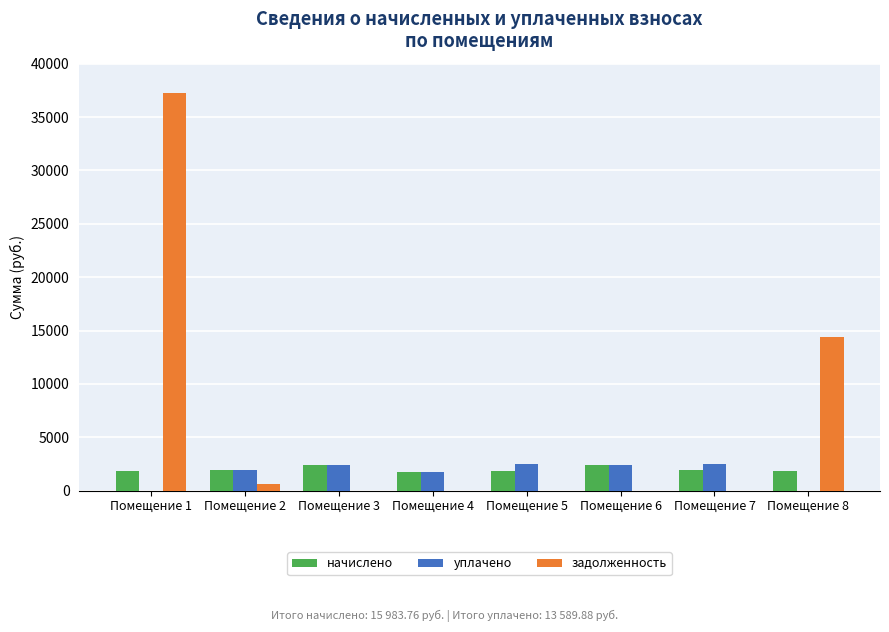

What is the maximum value for уплачено?

2532.0